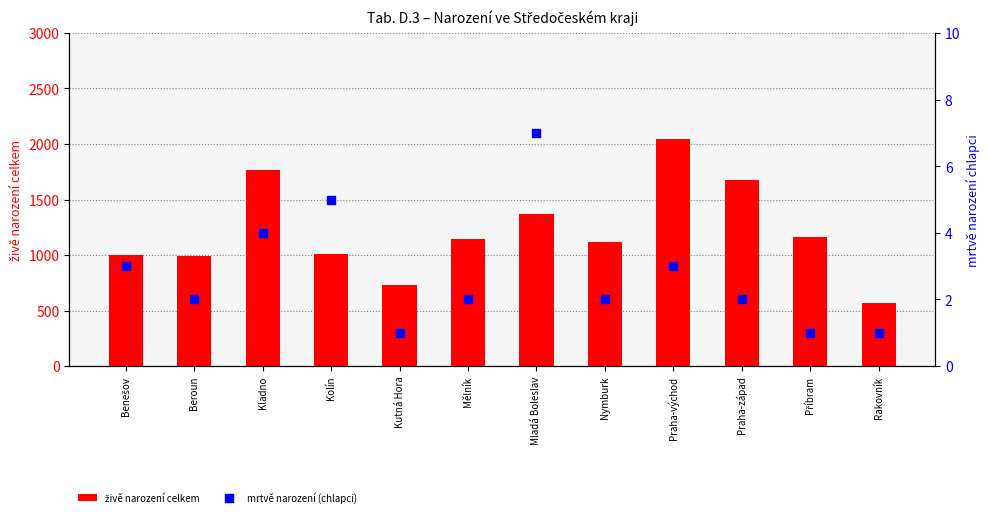

What are all the series names shown in the legend?

živě narození celkem, mrtvě narození (chlapci)